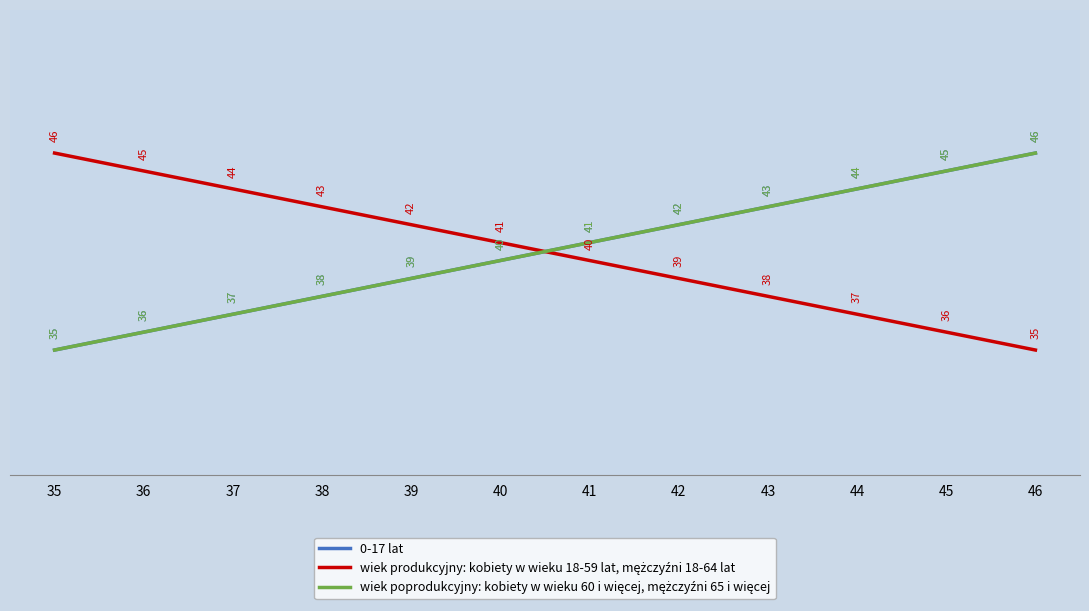

Is this an area chart (filled region under the line)?

No